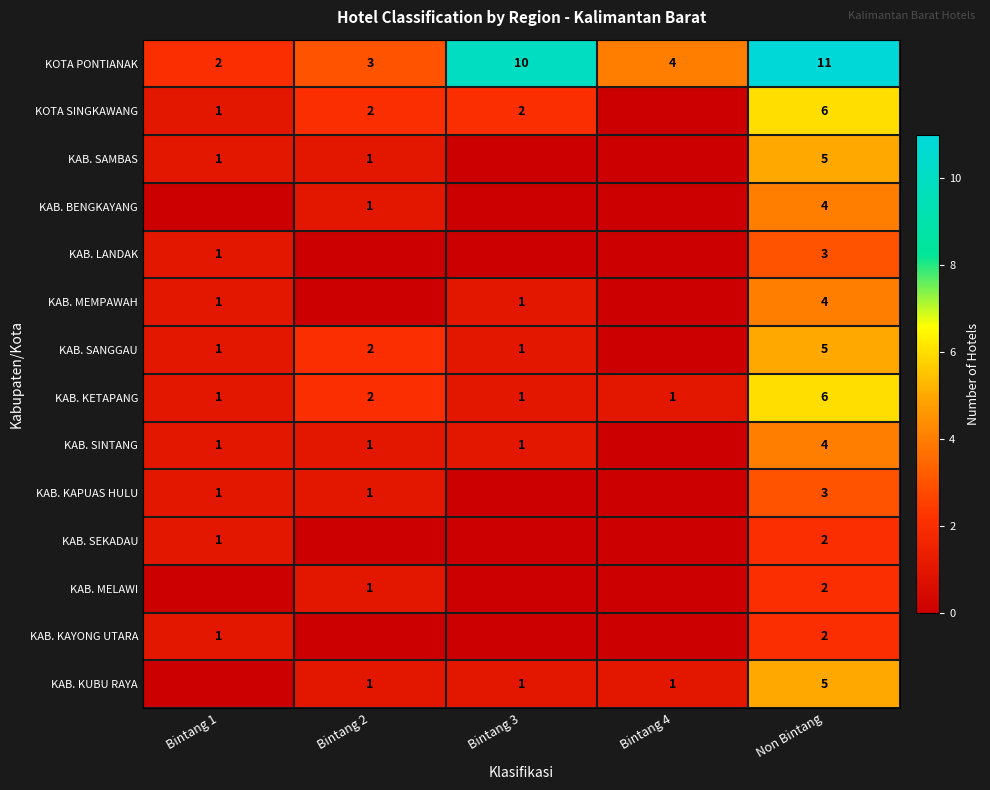

What is the spread (max minus min) of values at Non Bintang?

9